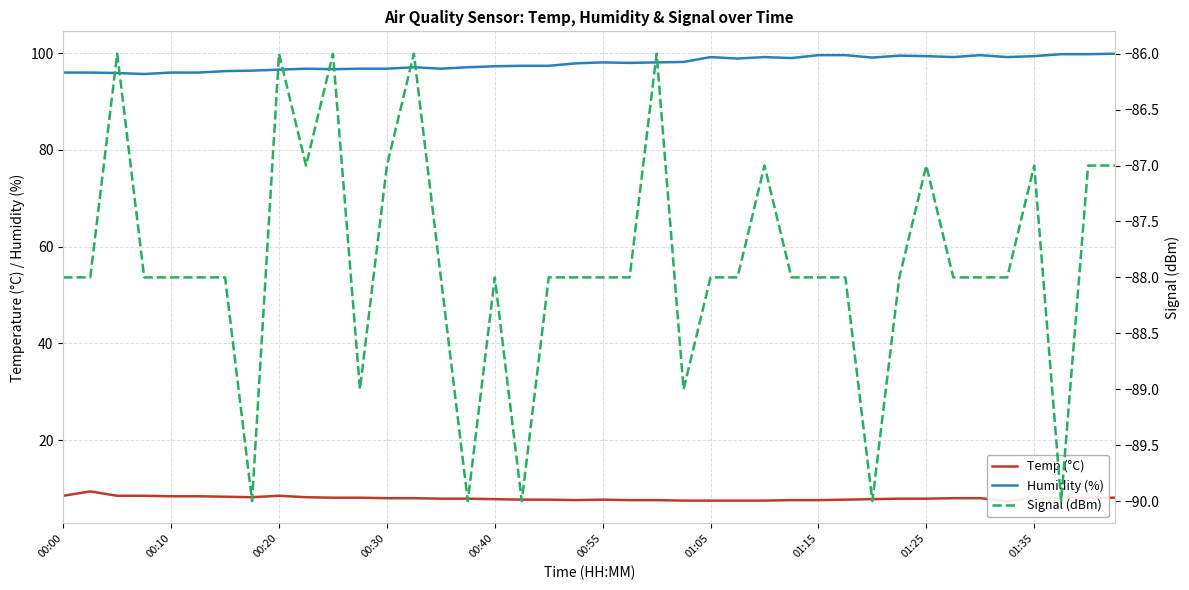

Where is Signal (dBm) nearest to the value -88?

00:00